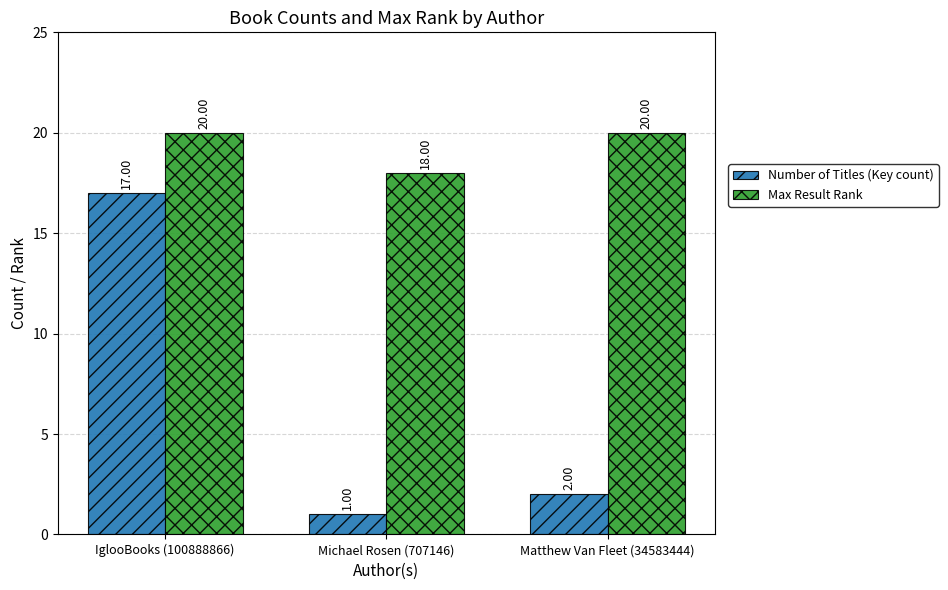

True or false: Number of Titles (Key count) has a value of 3 at Matthew Van Fleet (34583444).

False